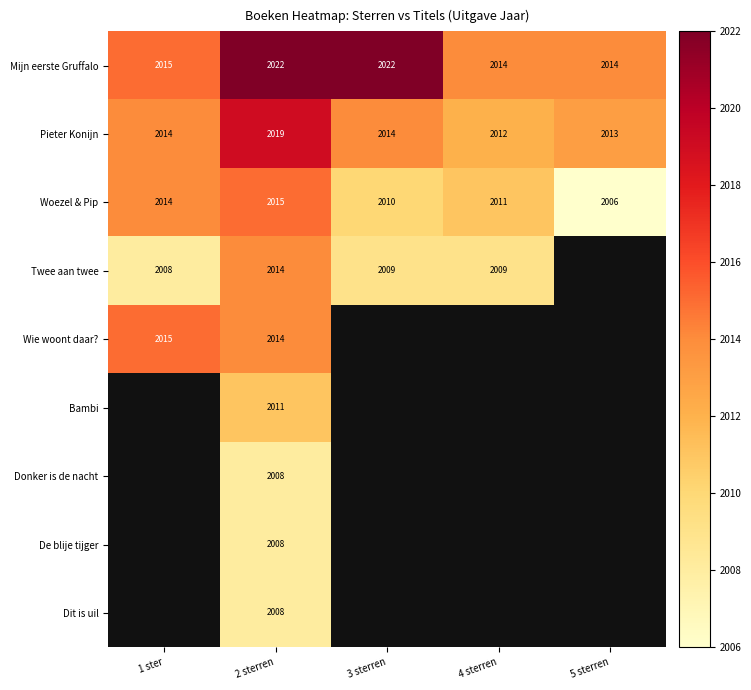

Is it true that Pieter Konijn equals 3458 at 3 sterren?

False